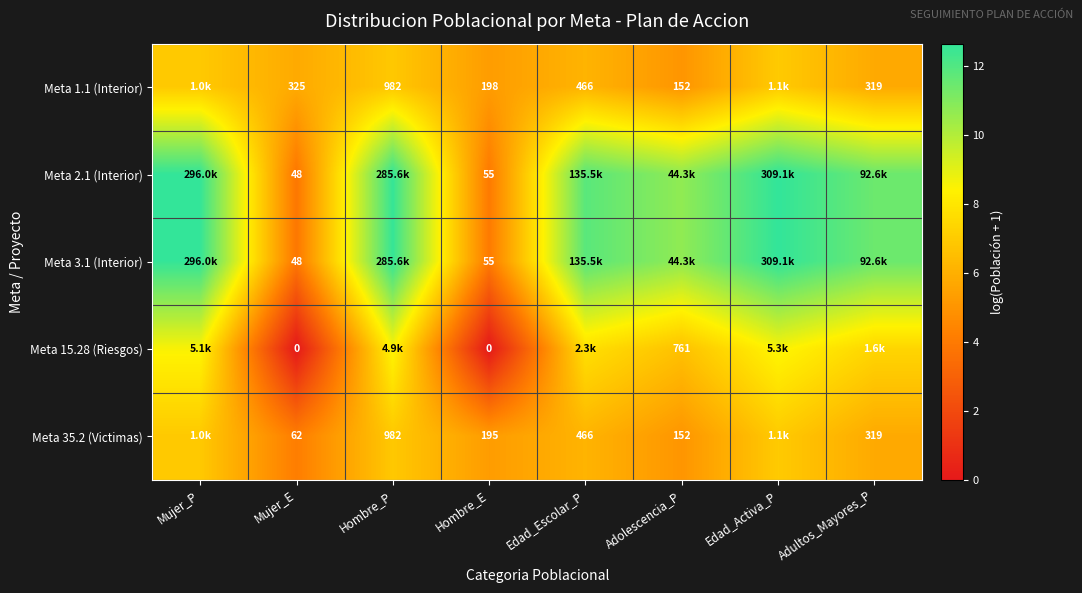

What is the highest value of the Meta 15.28 (Riesgos) series?

8.6